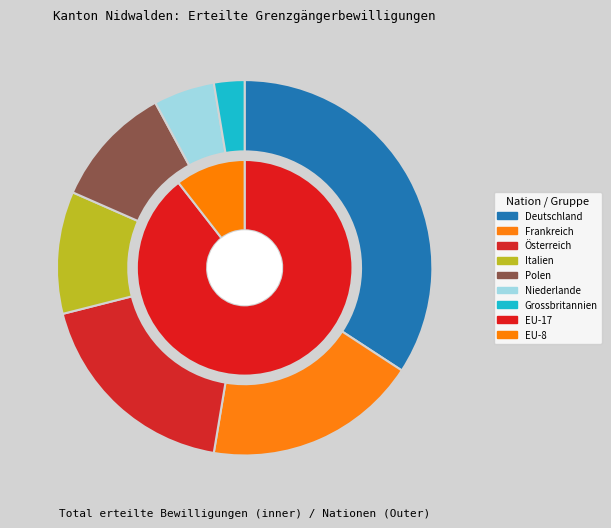

To the nearest percent, what is the difference between the largest and smallest slice percentages?

32%